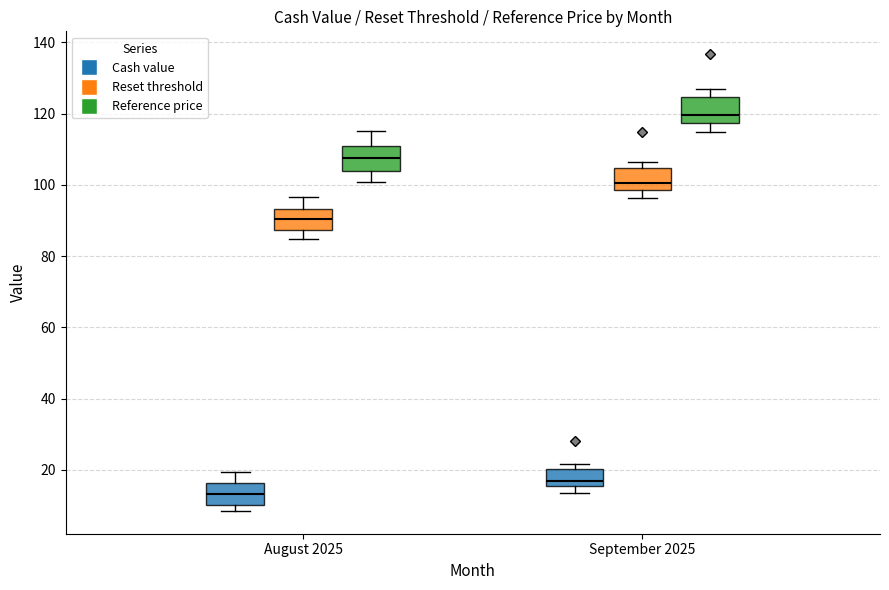

Reading left to right, transcribe this box plot: for each box, give where its median line is, the range the box spans, and where its two whiskers end, as read against the y-axis. The values are not printed on the chart, so give them approximately, as read against the axis.

August 2025 (Cash value): median 14, box 10 to 16, whiskers 8 to 20
August 2025 (Reset threshold): median 90, box 88 to 94, whiskers 84 to 96
August 2025 (Reference price): median 108, box 104 to 110, whiskers 100 to 116
September 2025 (Cash value): median 16 (just above the box's lower edge), box 16 to 20, whiskers 14 to 22
September 2025 (Reset threshold): median 100, box 98 to 104, whiskers 96 to 106
September 2025 (Reference price): median 120, box 118 to 124, whiskers 114 to 126